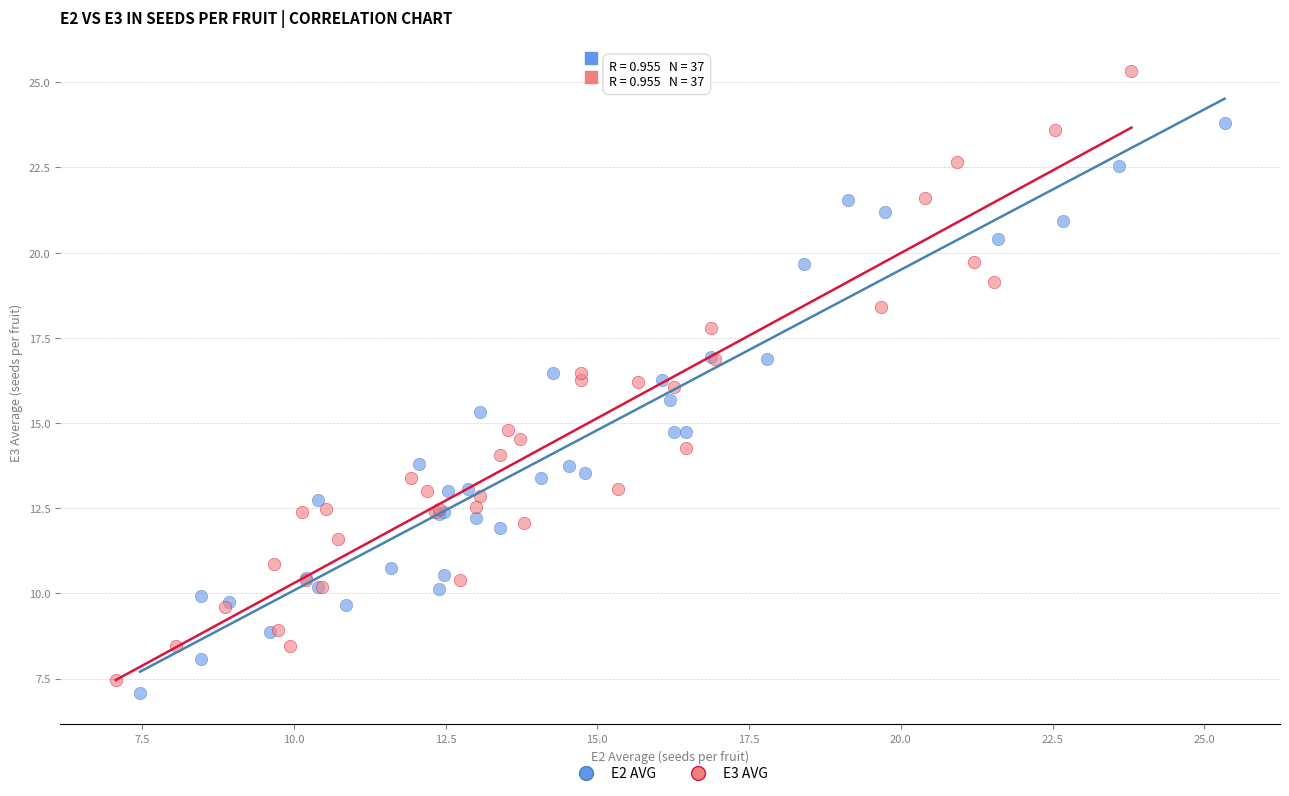

Which series reaches the maximum Y coordinate?

E3 AVG